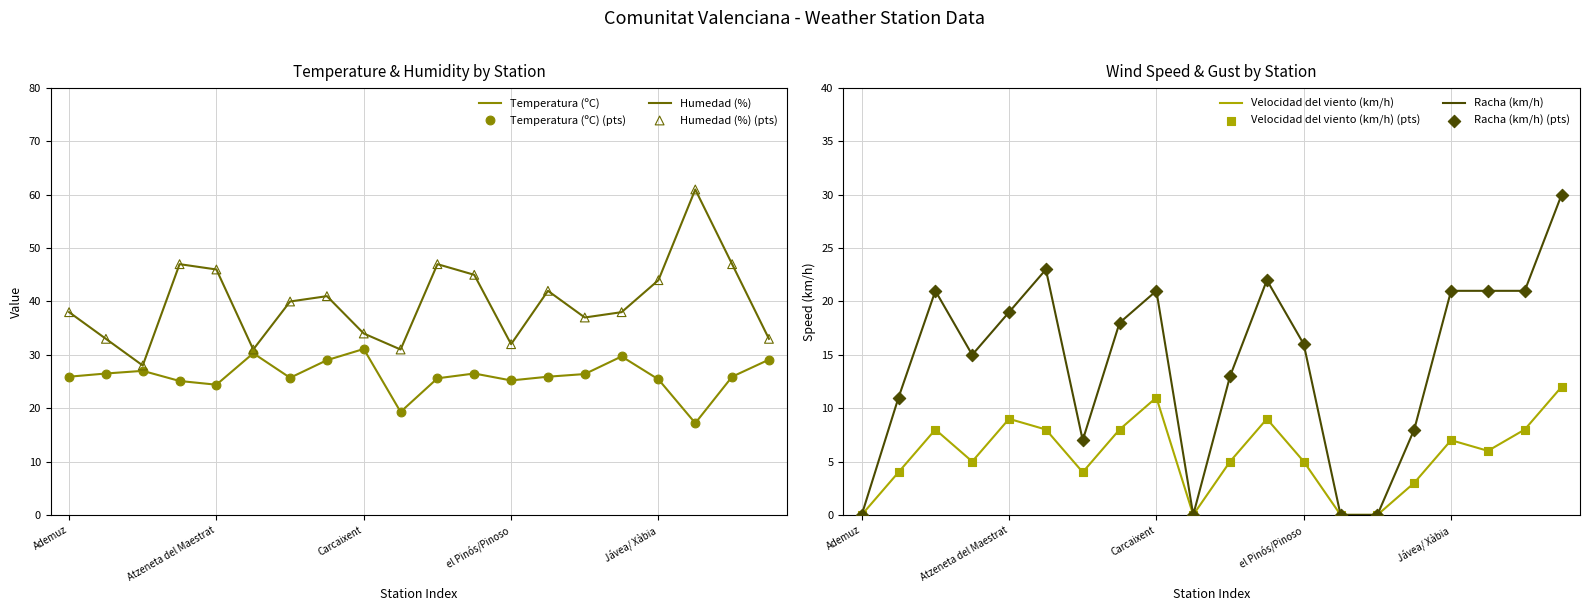

What are all the series names shown in the legend?

Temperatura (ºC), Humedad (%), Velocidad del viento (km/h), Racha (km/h)